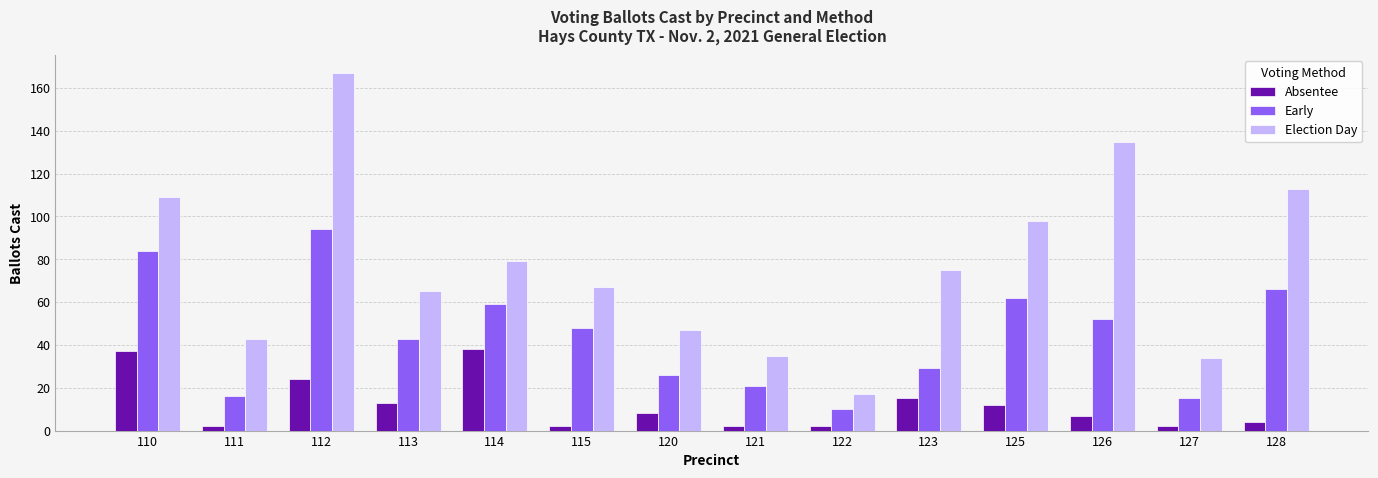

How many groups of bars are there?

14